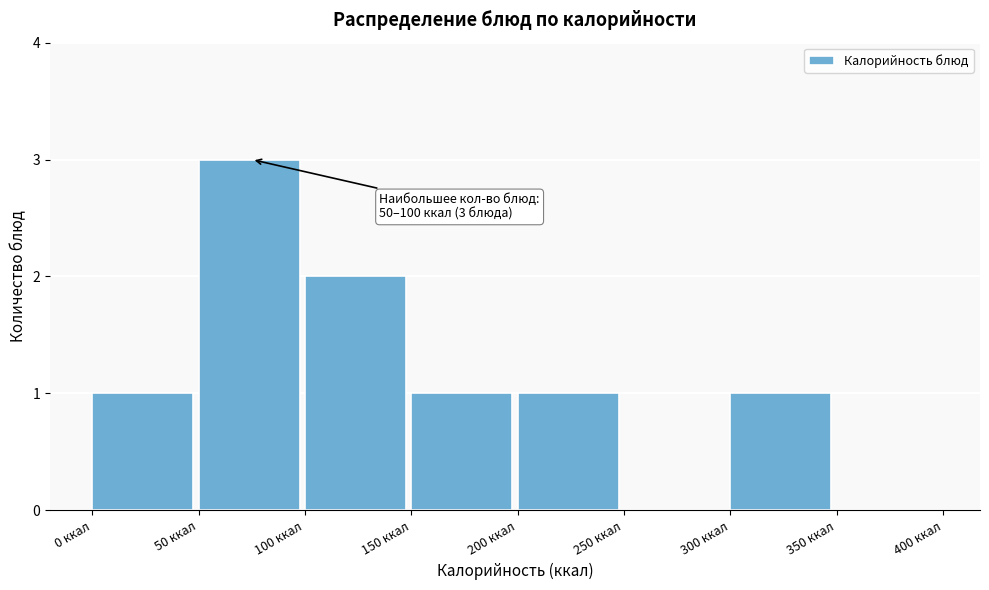

Over which range of the x-axis is the bar tallest?

50 to 100